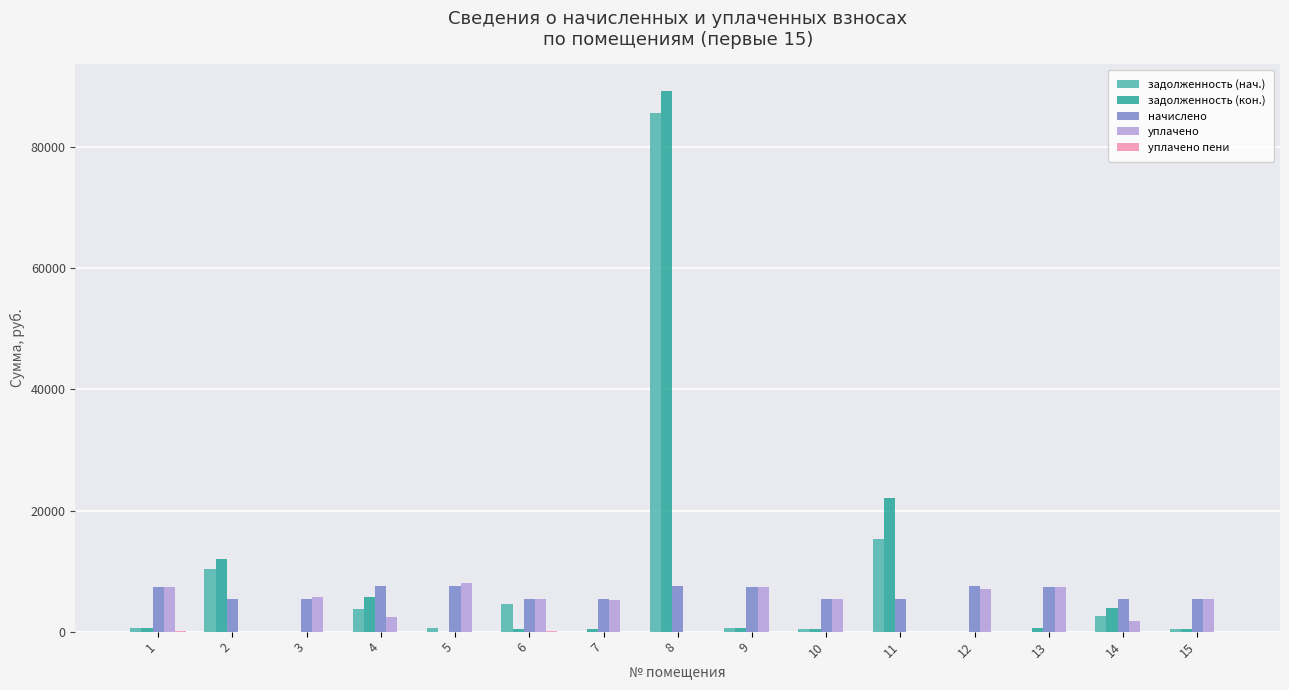

What is the highest value of the задолженность (кон.) series?

89223.7